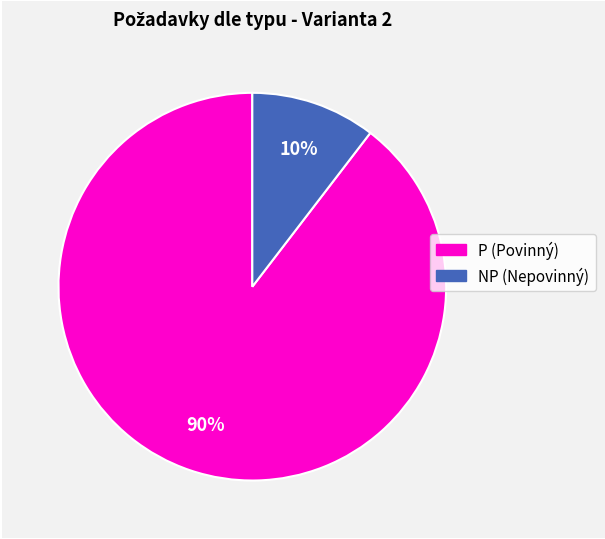

Does P (Povinný) account for over 50% of the chart?

Yes